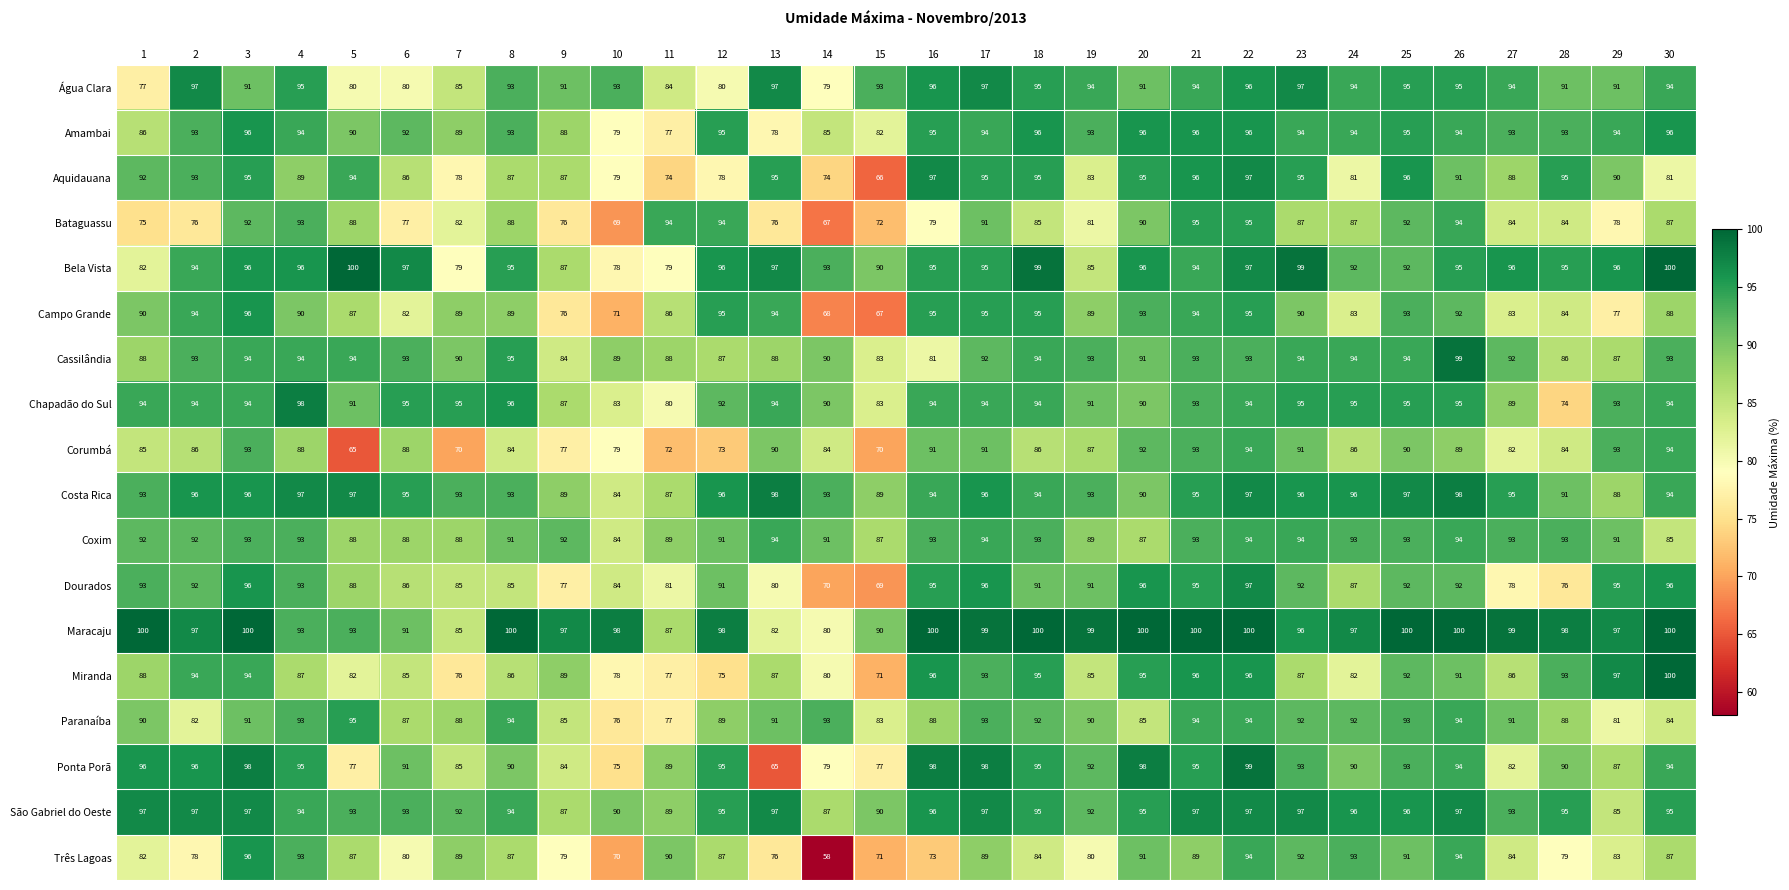

How many categories are shown in the chart?

30